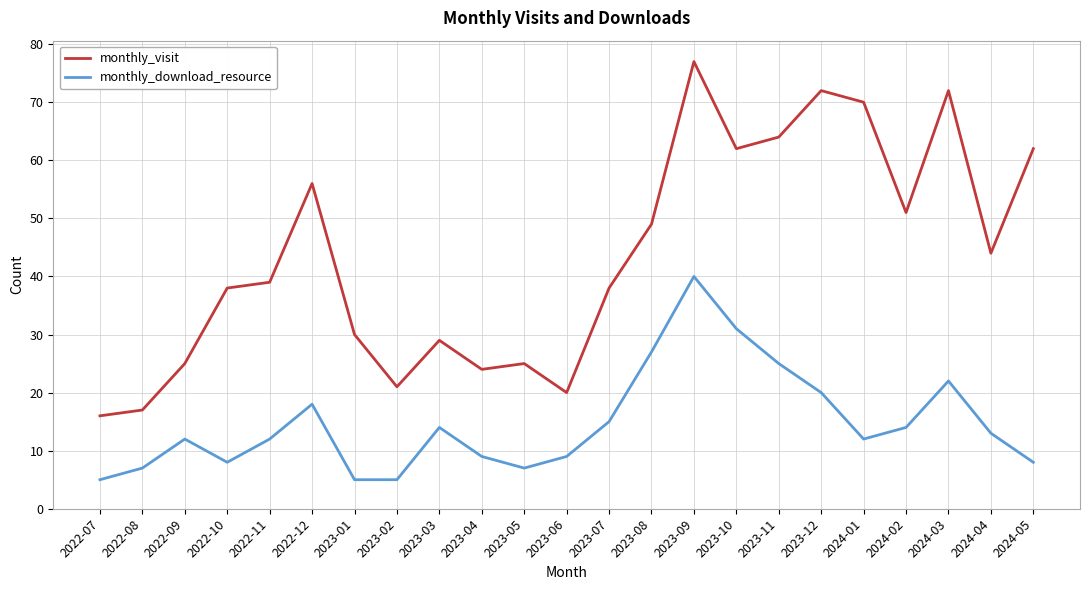

What is the minimum value shown in the chart?

5